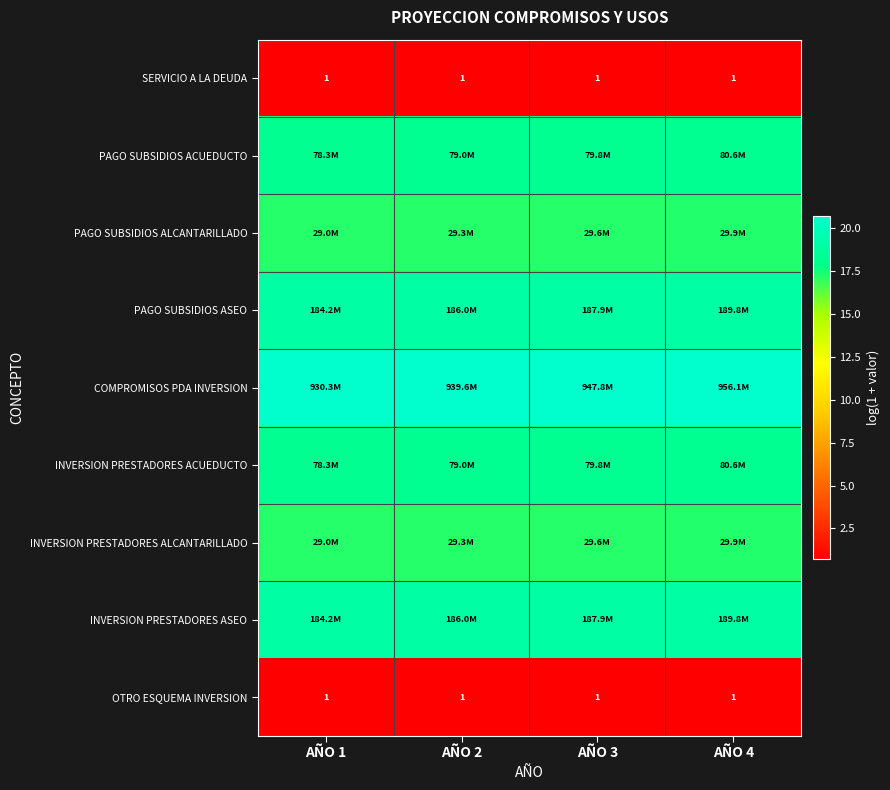

What is the approximate value of INVERSION PRESTADORES ACUEDUCTO at AÑO 1?

18.2